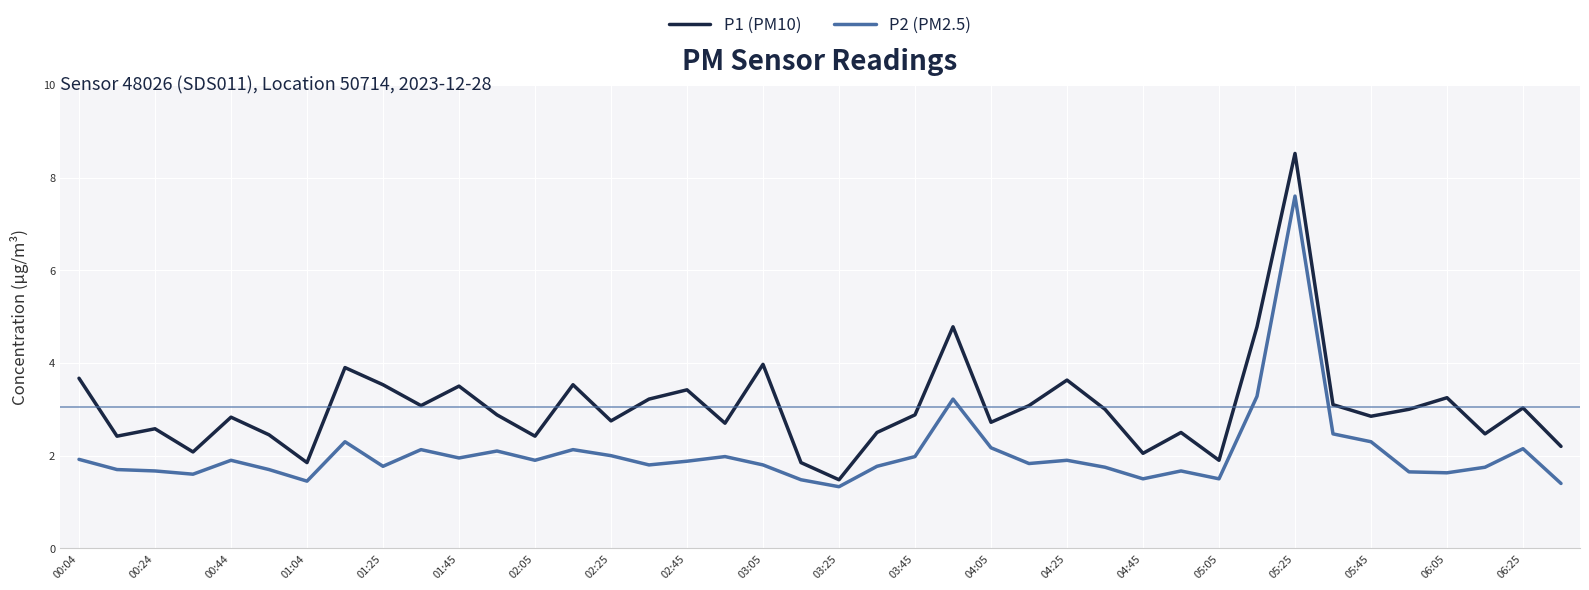

Rank the series by their maximum value, from highest to lowest.

P1 (PM10), P2 (PM2.5)